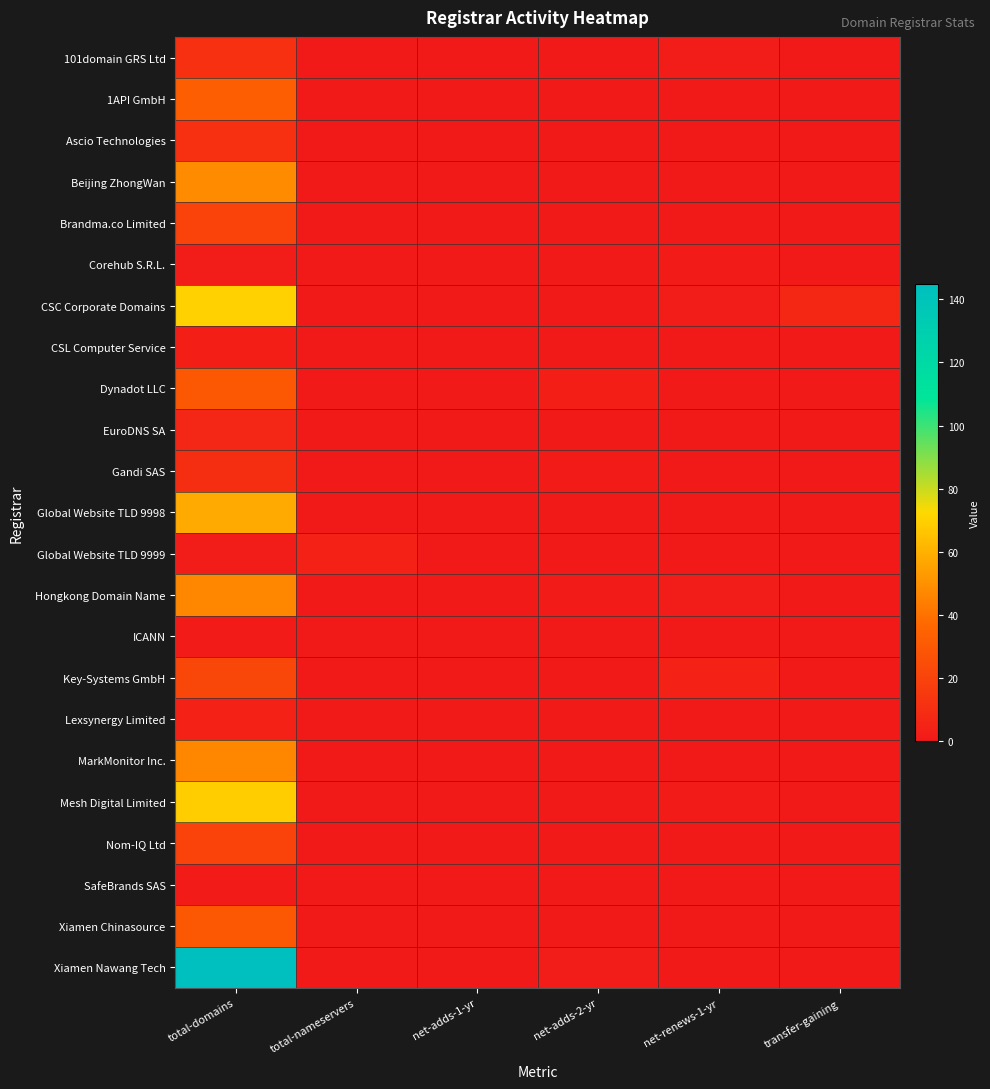

What is the total value across all series at total-domains?

690